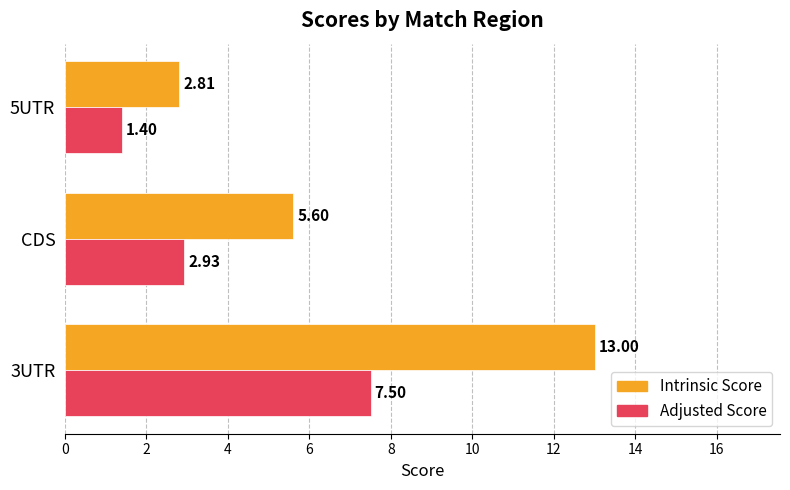

What is the sum of the Adjusted Score values at 5UTR and 3UTR?

8.9